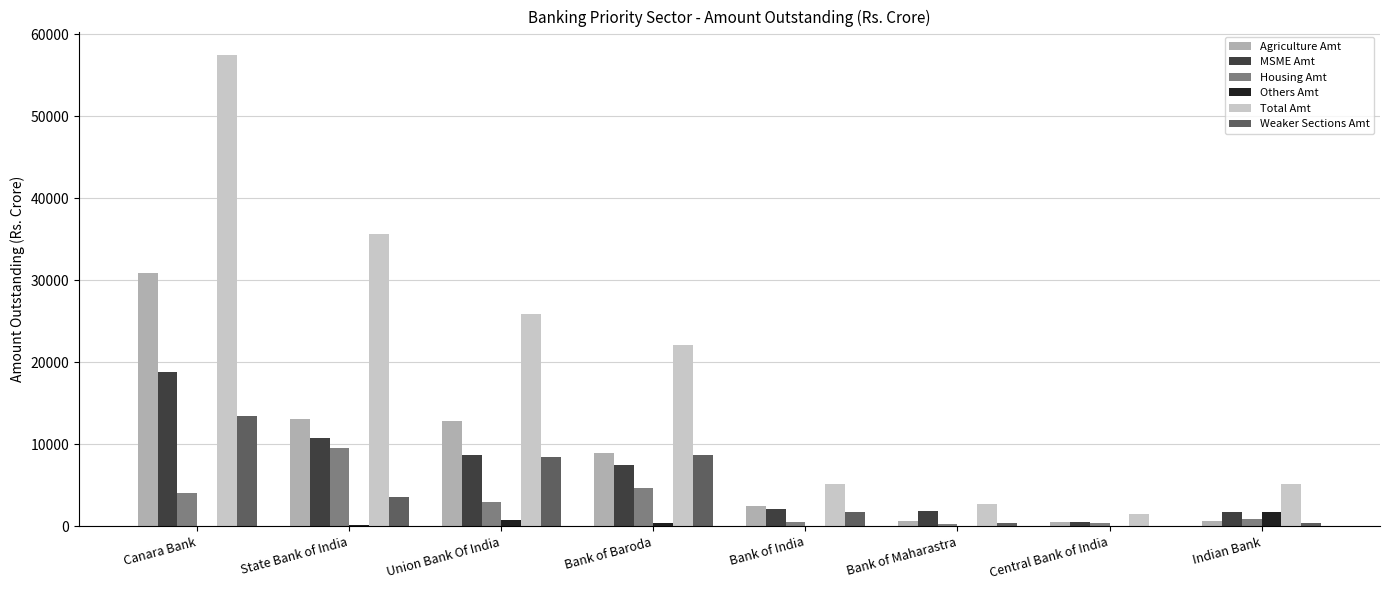

Between Canara Bank and Bank of India, which series saw the biggest shift?

Total Amt